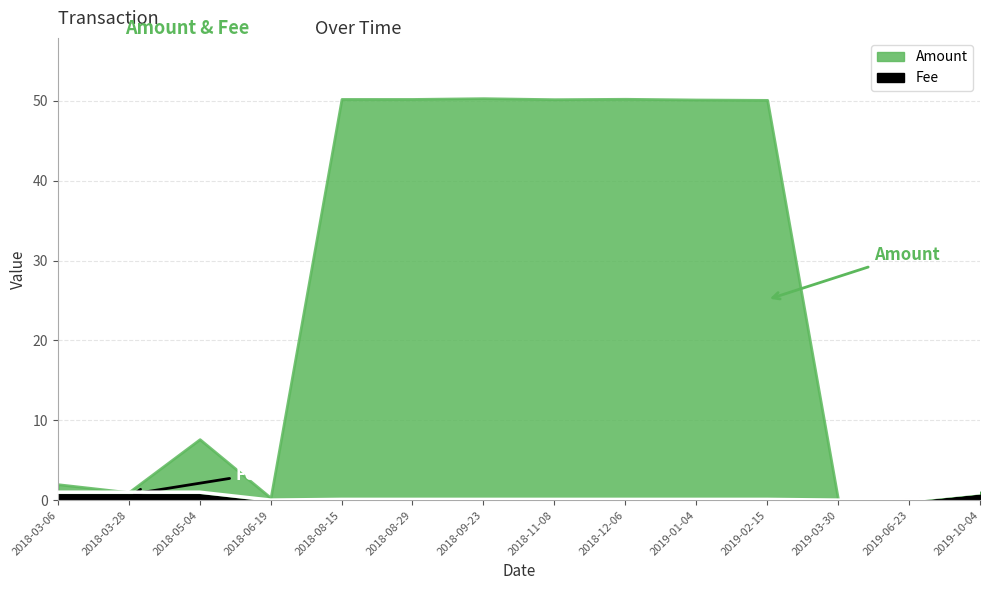

The value at 2018-11-08 is 0.1. True or false?

True